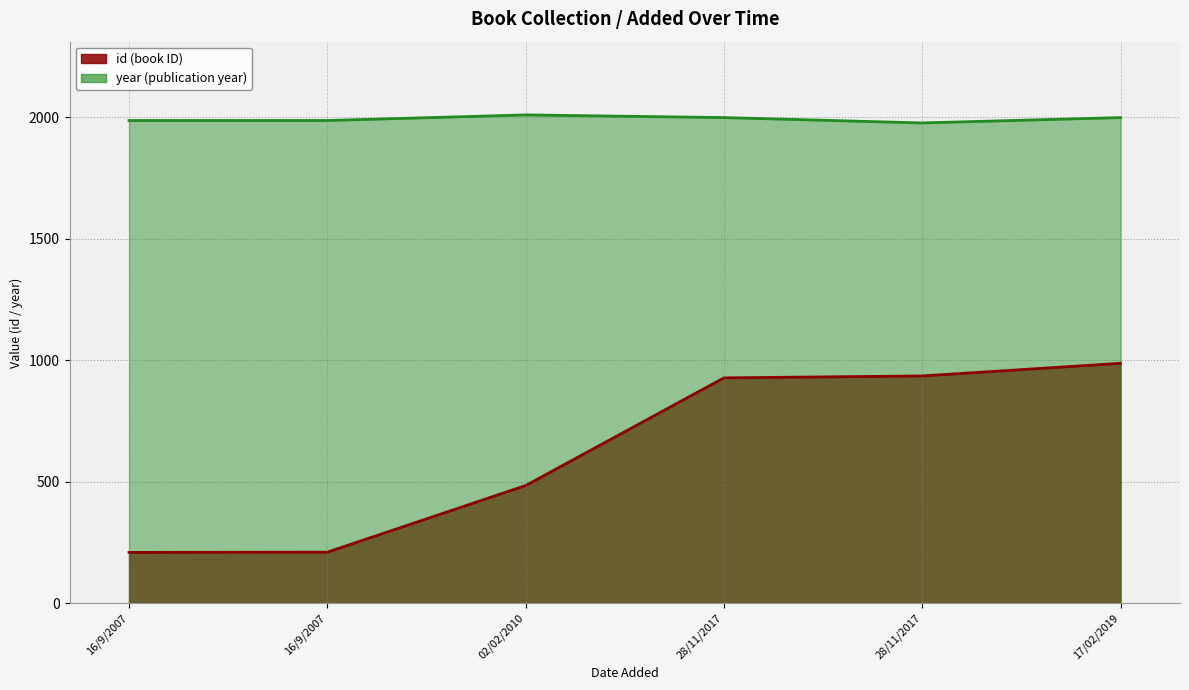

True or false: id and year cross at least once.

False